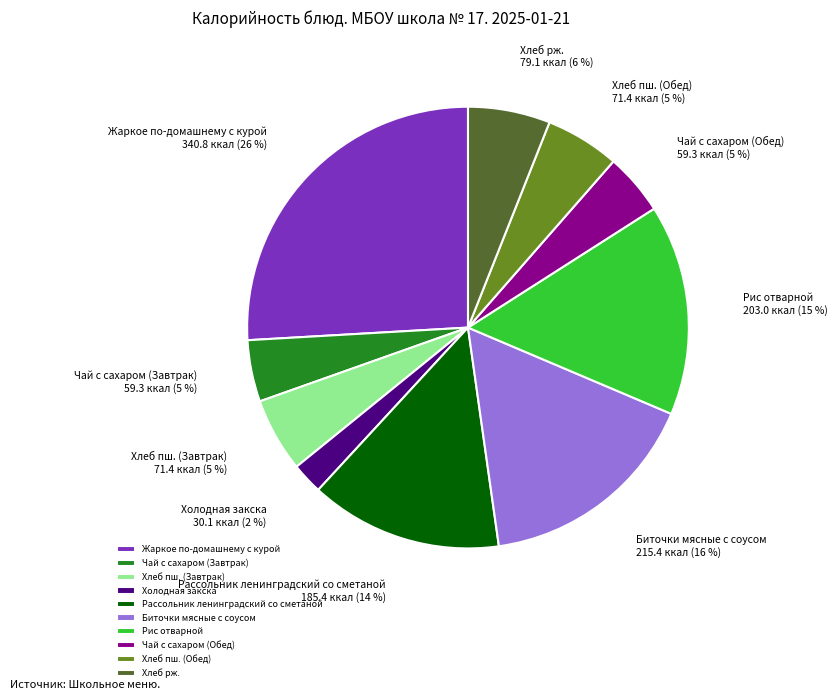

Do Хлеб пш. (Обед) and Биточки мясные с соусом together represent more than half of the pie?

No